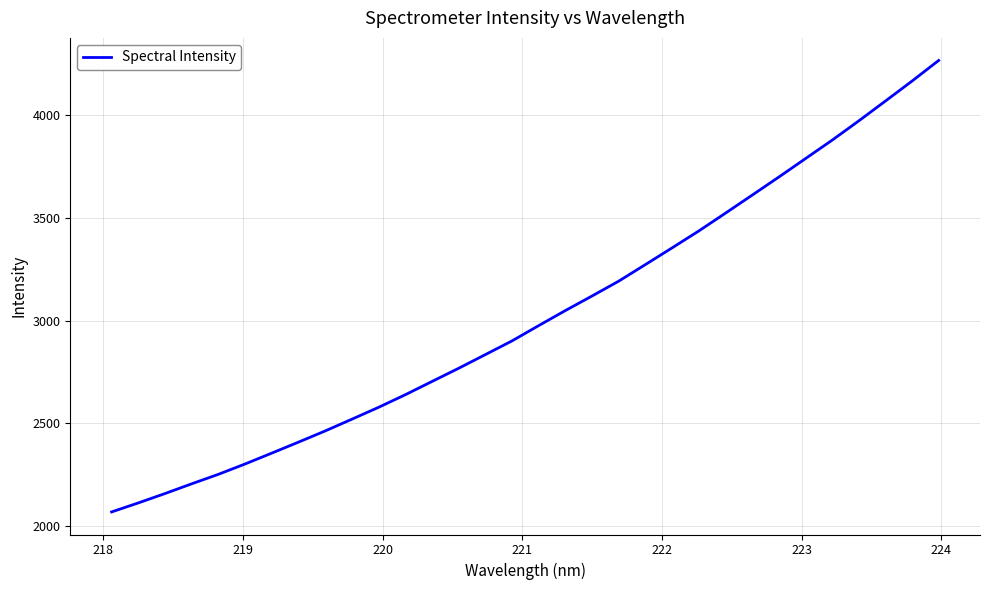

What is the minimum value shown in the chart?

2068.6